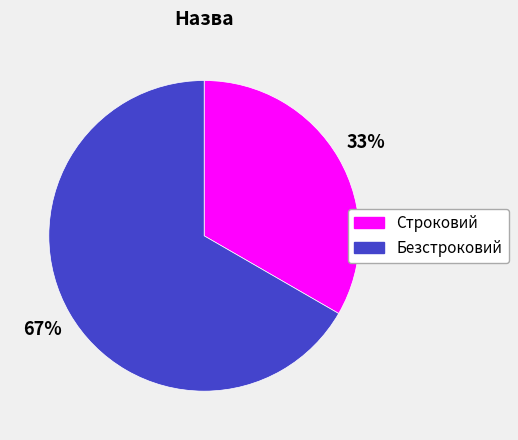

Which category has the biggest portion of the pie?

Безстроковий